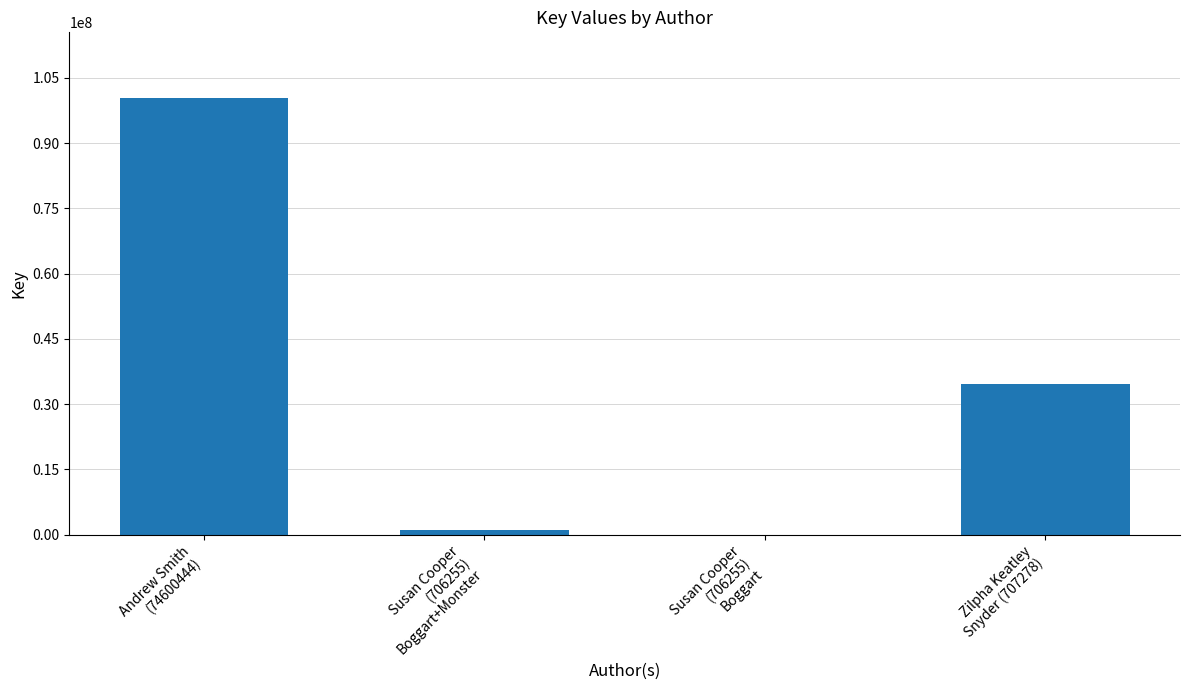

The value at Zilpha Keatley
Snyder (707278) is 34688752. True or false?

True